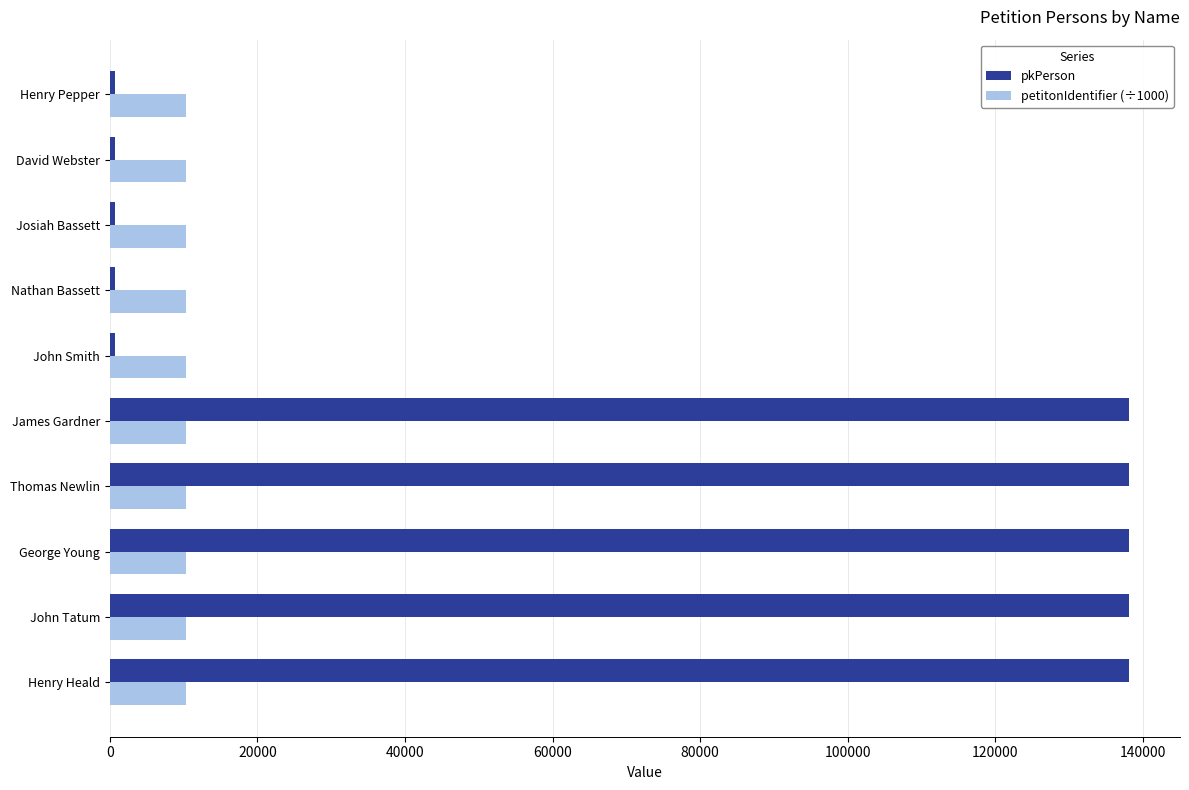

True or false: petitonIdentifier (÷1000) has a value of 10382.6 at George Young.

True